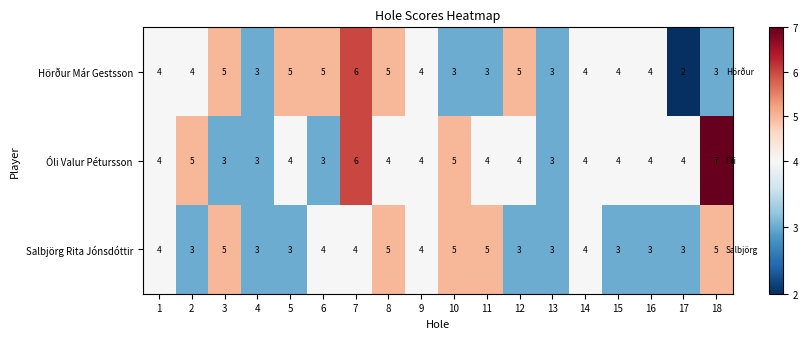

What is the spread (max minus min) of values at 18?

4